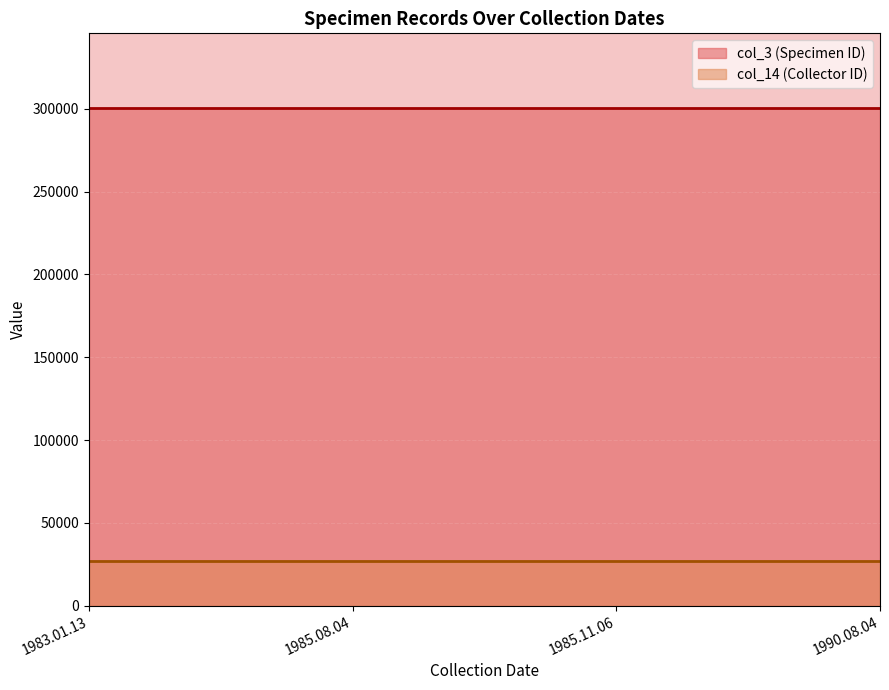

What is the total value across all series at 1985.11.06?

327364